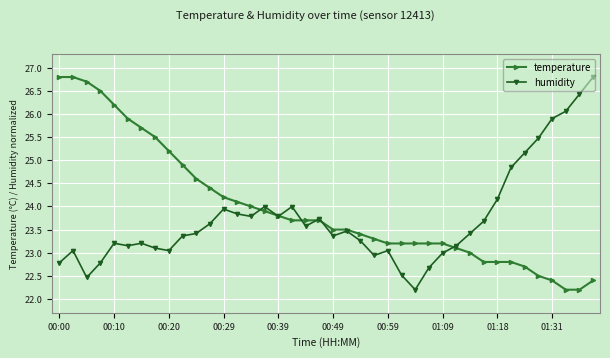

What are all the series names shown in the legend?

temperature, humidity